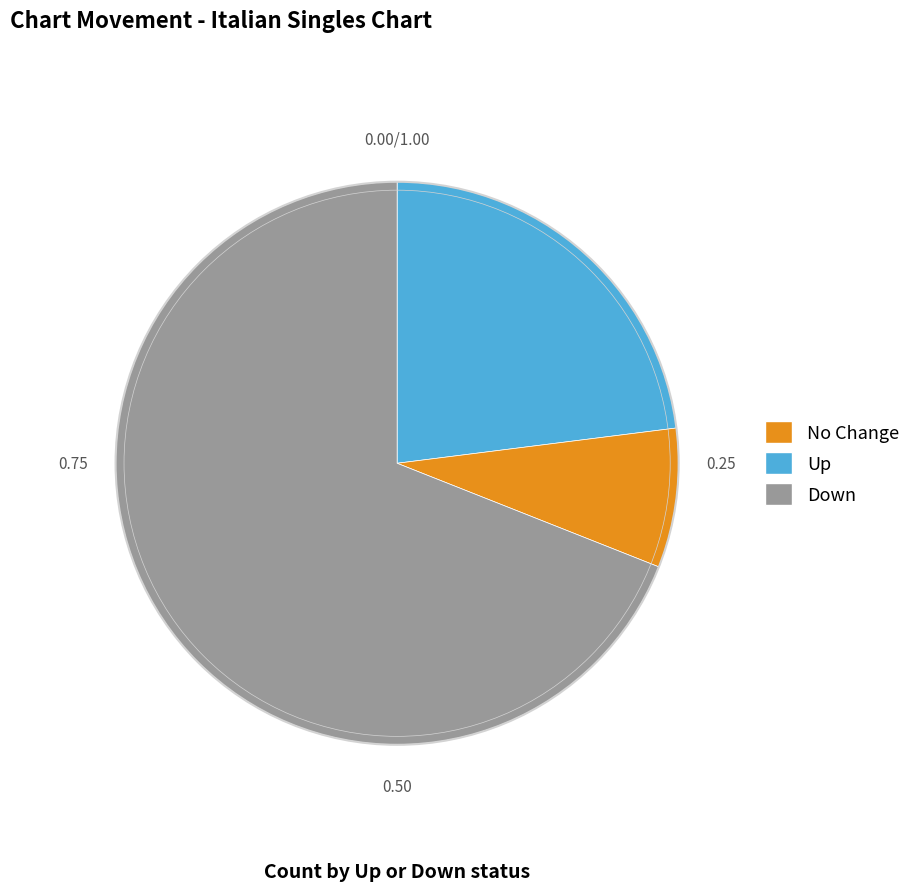

Is there any slice that represents more than half of the pie?

Yes